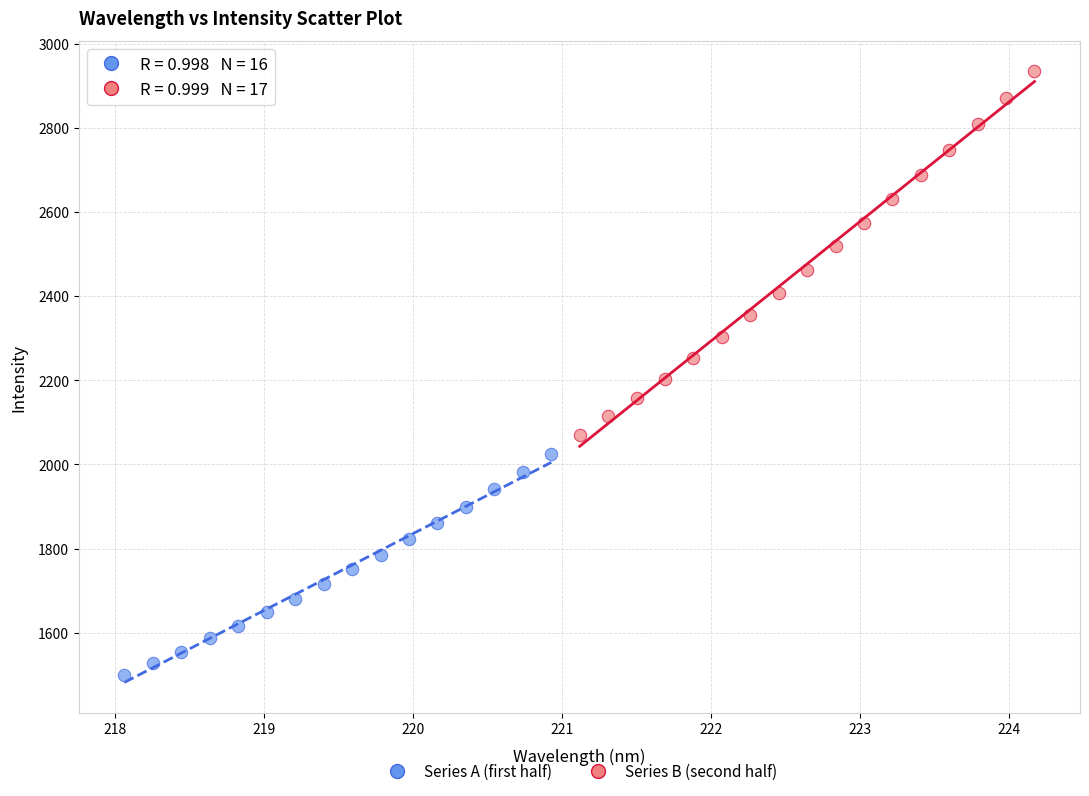

Which series has the widest spread of Y values?

Series B (second half)